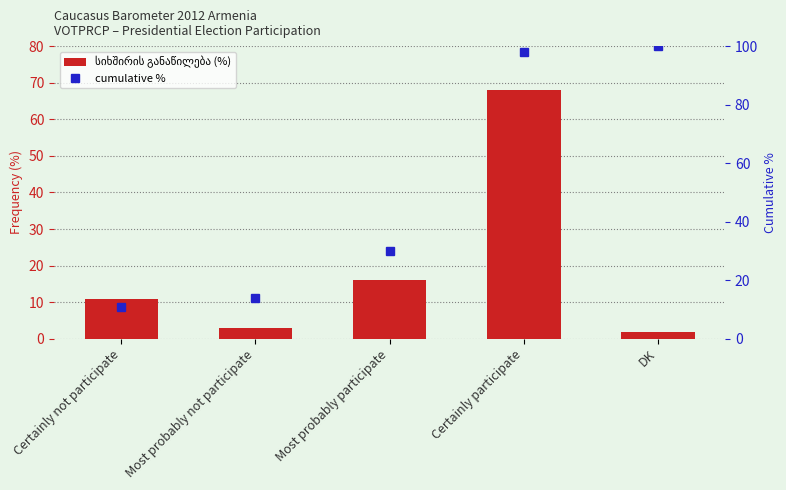

Reading left to right, transcribe all the data shown in this chart.

სიხშირის განაწილება (%): Certainly not participate=11	Most probably not participate=3	Most probably participate=16	Certainly participate=68	DK=2
cumulative %: Certainly not participate=11	Most probably not participate=14	Most probably participate=30	Certainly participate=98	DK=100